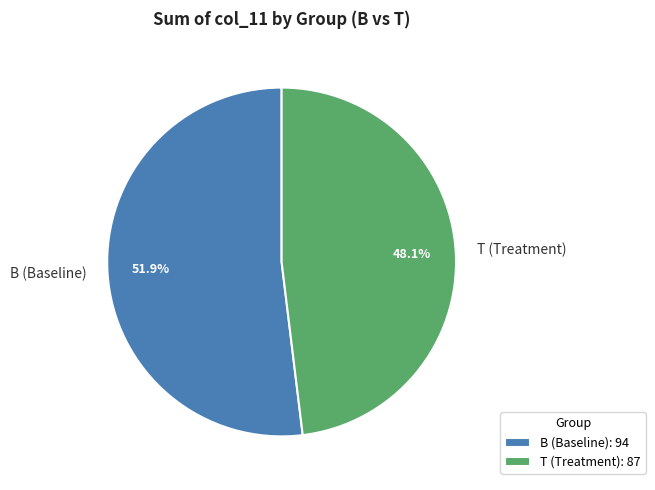

What percentage is NOT represented by T (Treatment)?

51.9%